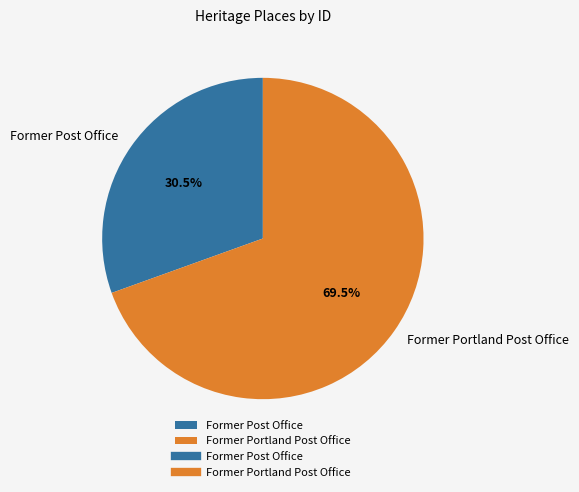

How much of the chart is everything except Former Post Office?

69.5%